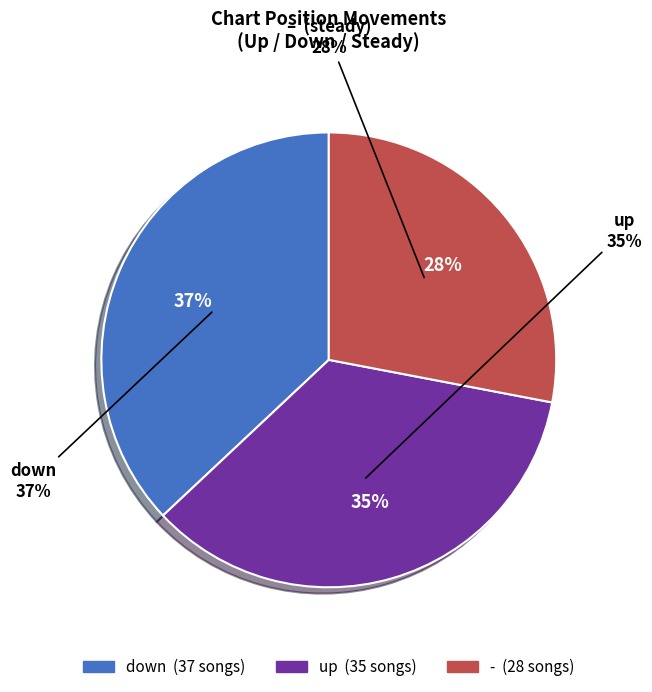

Combined, what portion of the pie is up and down?

72.0%